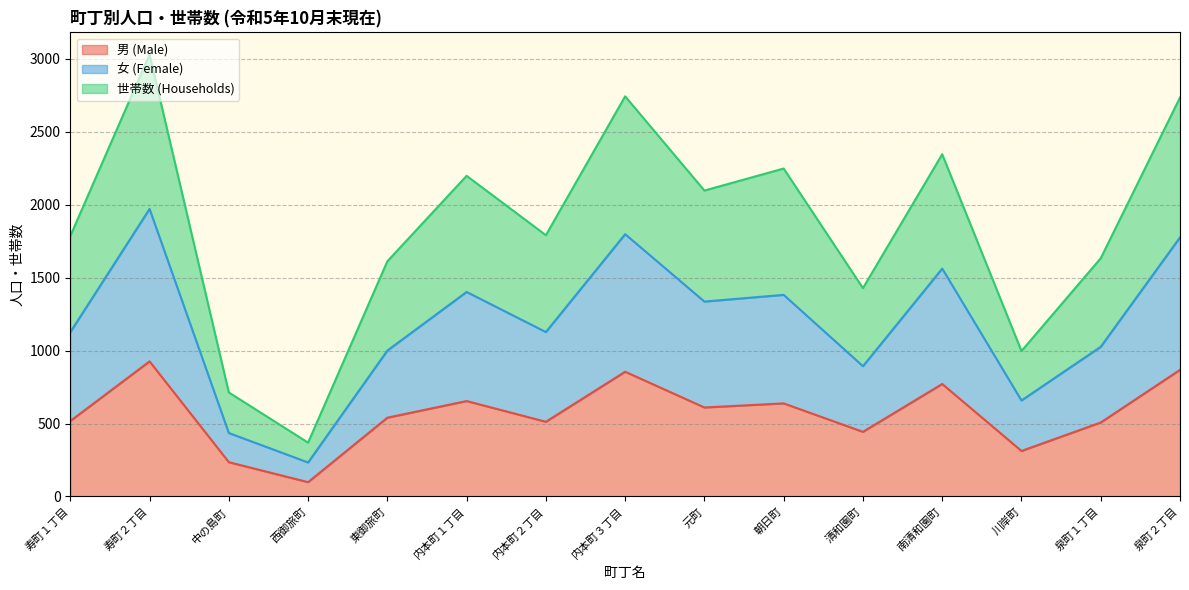

Reading right to left, list all the values displayed in this chart.

男 (Male): 泉町２丁目=868	泉町１丁目=507	川岸町=312	南清和園町=771	清和園町=443	朝日町=638	元町=610	内本町３丁目=855	内本町２丁目=512	内本町１丁目=654	東御旅町=540	西御旅町=98	中の島町=235	寿町２丁目=926	寿町１丁目=517
女 (Female): 泉町２丁目=1776	泉町１丁目=1026	川岸町=658	南清和園町=1562	清和園町=893	朝日町=1382	元町=1336	内本町３丁目=1798	内本町２丁目=1127	内本町１丁目=1402	東御旅町=1000	西御旅町=233	中の島町=435	寿町２丁目=1971	寿町１丁目=1126
世帯数 (Households): 泉町２丁目=2735	泉町１丁目=1633	川岸町=997	南清和園町=2346	清和園町=1428	朝日町=2248	元町=2097	内本町３丁目=2743	内本町２丁目=1791	内本町１丁目=2198	東御旅町=1612	西御旅町=369	中の島町=713	寿町２丁目=3030	寿町１丁目=1785